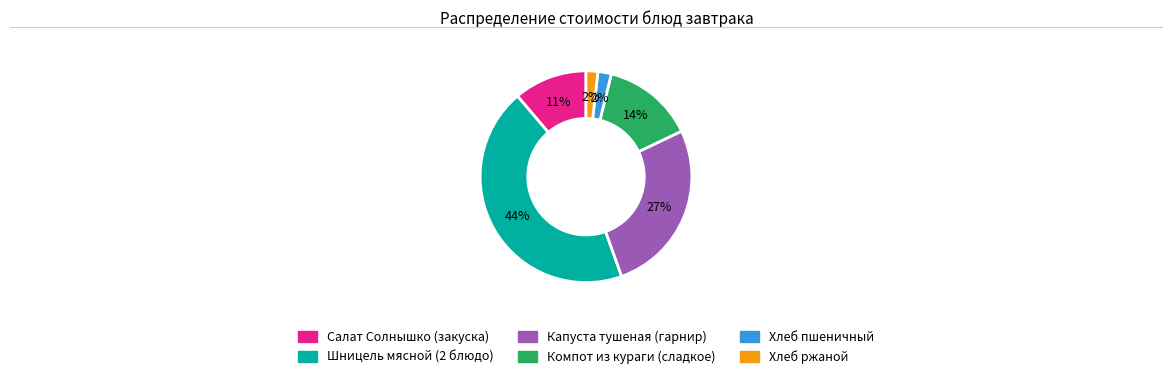

Combined, do Хлеб пшеничный and Хлеб ржаной account for over 50%?

No